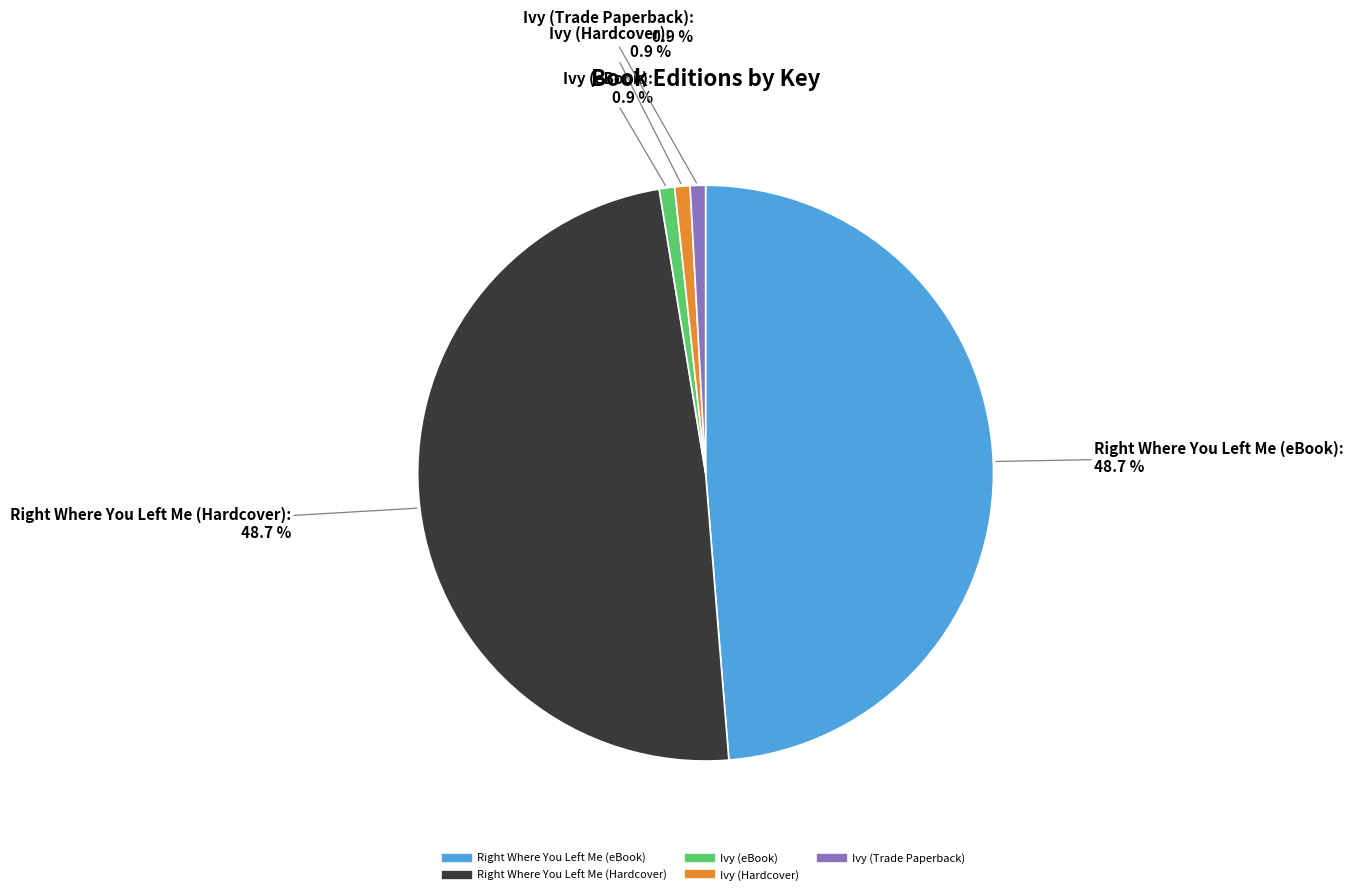

Does Ivy (Trade Paperback) represent more than half of the total?

No